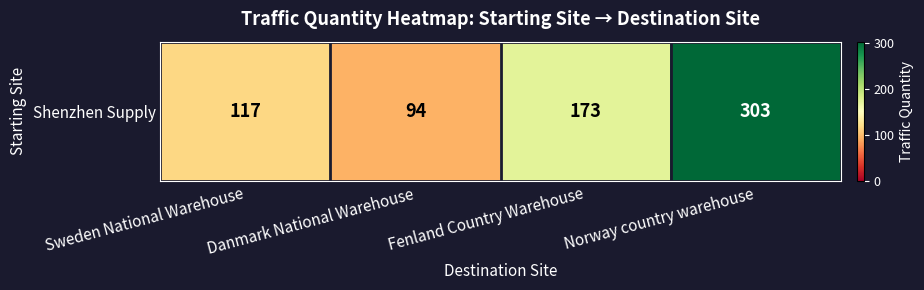

Rank the categories by value from highest to lowest.

Norway country warehouse, Fenland Country Warehouse, Sweden National Warehouse, Danmark National Warehouse